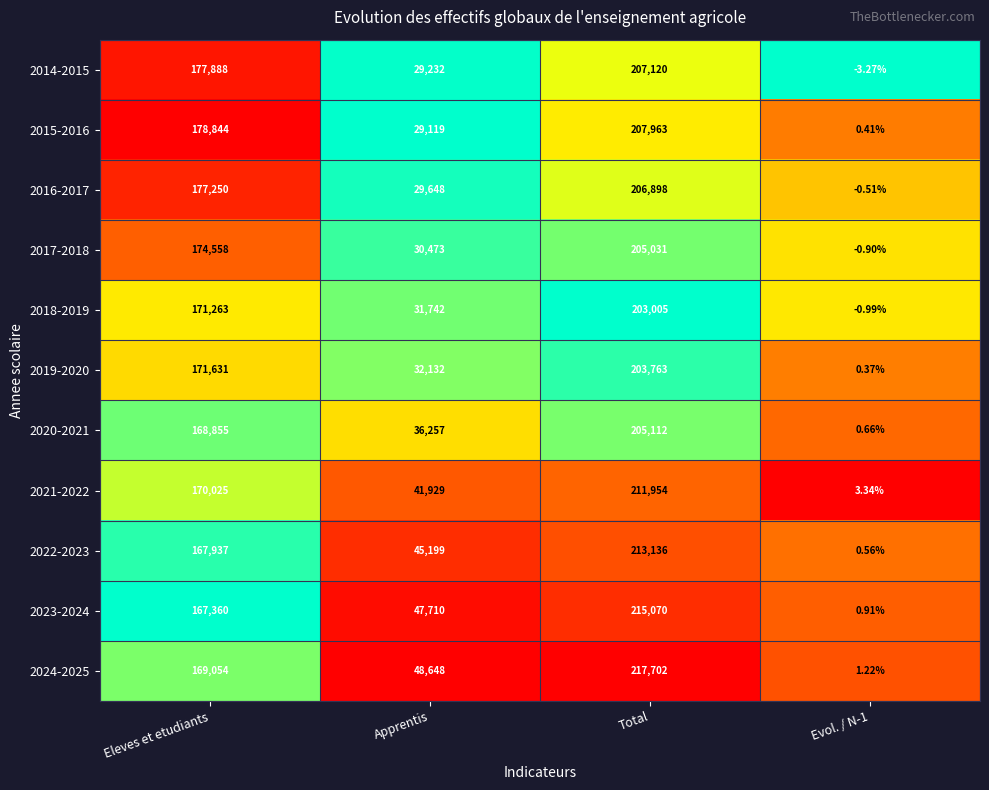

At which label does 2018-2019 reach its peak?

Total